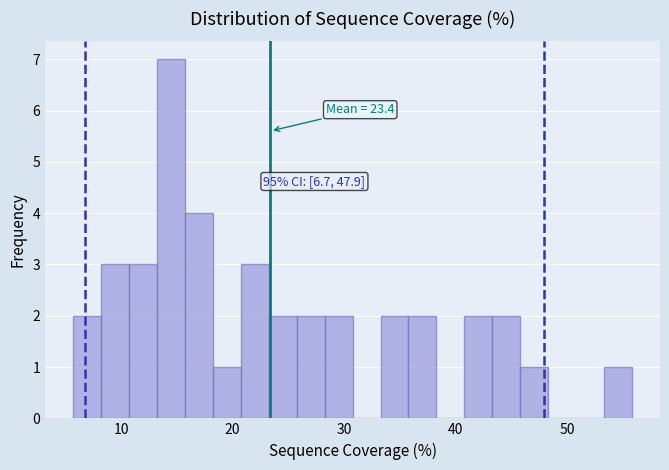

Around what value on the x-axis is the tallest bar? Give the approximate position of its centre, as read against the axis.

14